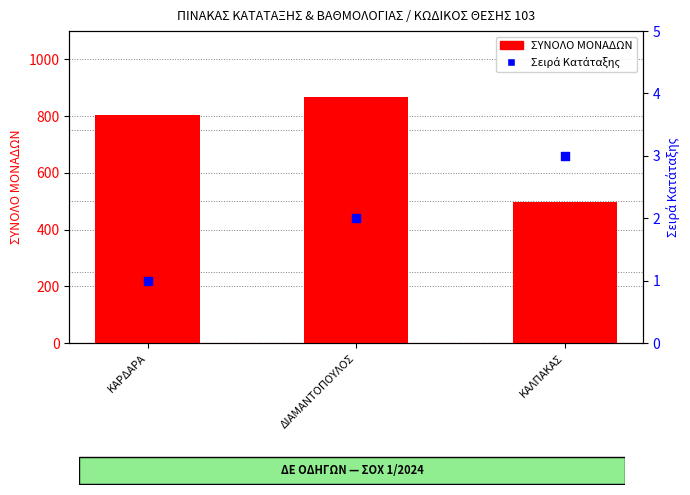

Which series reaches the minimum Y coordinate?

Σειρά Κατάταξης